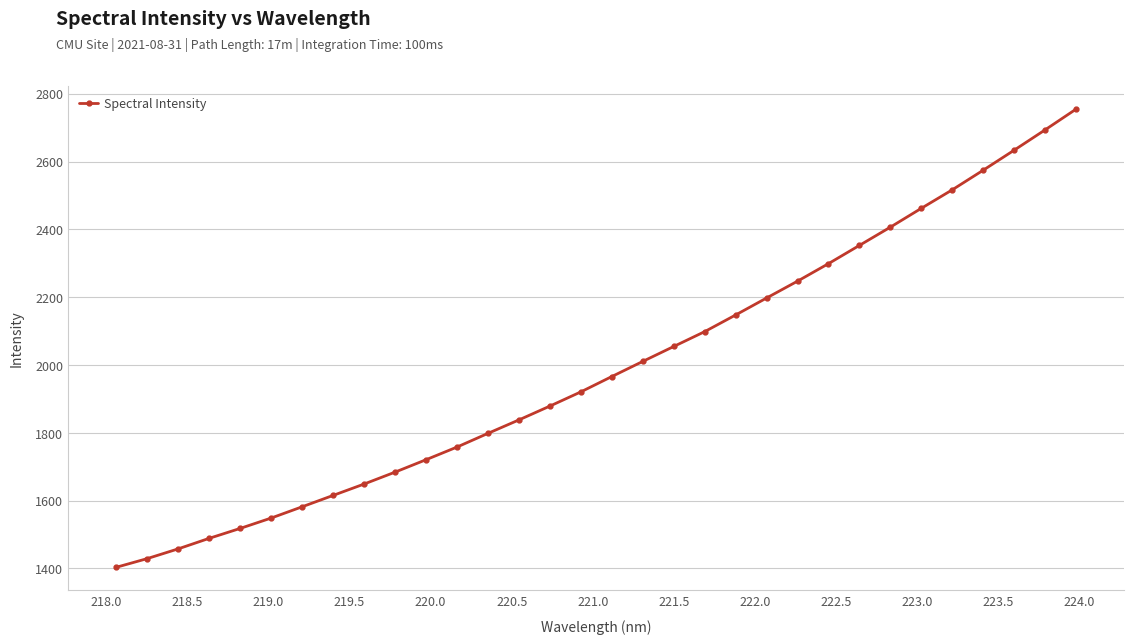

Reading left to right, transcribe all the data shown in this chart.

1403.3	1428.9	1457.7	1488.7	1518.0	1548.6	1581.8	1615.4	1648.9	1684.0	1720.6	1758.0	1798.3	1838.1	1878.8	1920.7	1965.9	2010.6	2054.6	2098.4	2147.5	2197.6	2247.3	2298.9	2352.7	2406.5	2462.1	2516.6	2574.4	2633.4	2693.3	2754.4